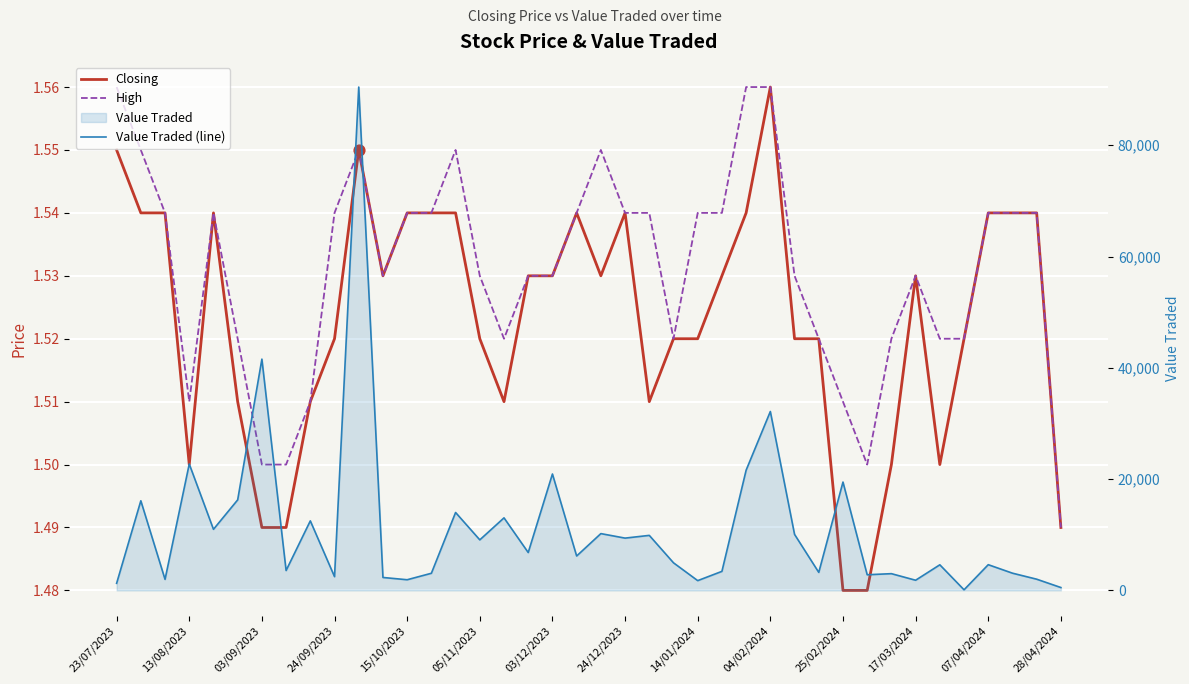

Is the value of High at 28/04/2024 greater than the value of Closing at 24/09/2023?

Yes